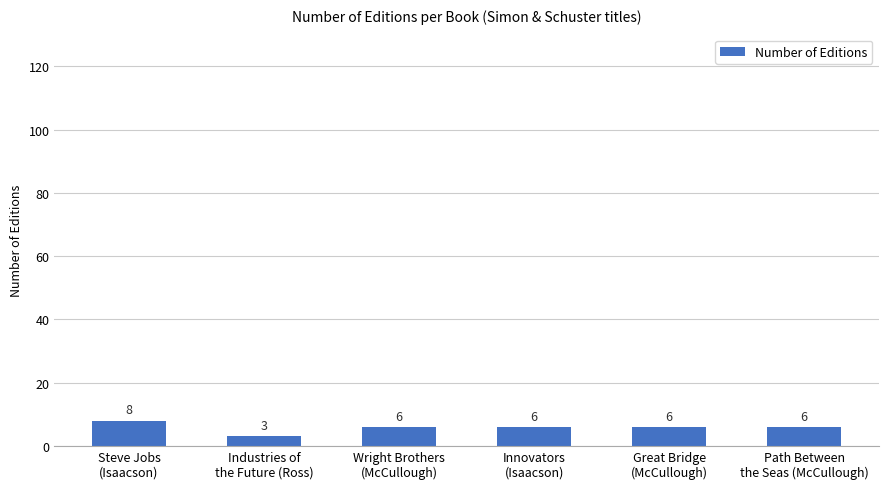

Are the bars grouped side by side (vs. stacked)?

No